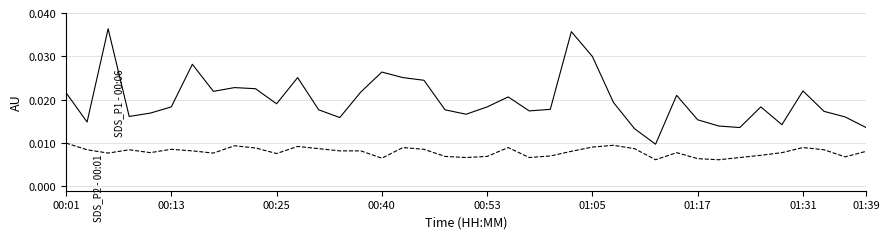

Does the chart display data point markers on the line(s)?

No